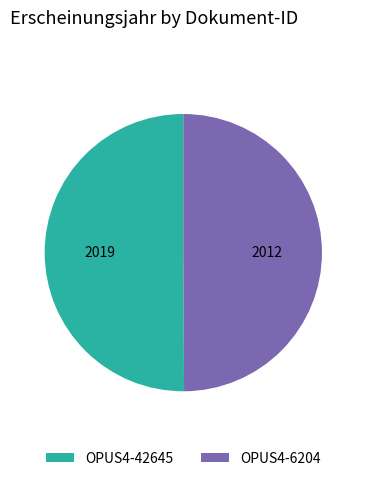

True or false: OPUS4-42645 accounts for 50% of the total.

True